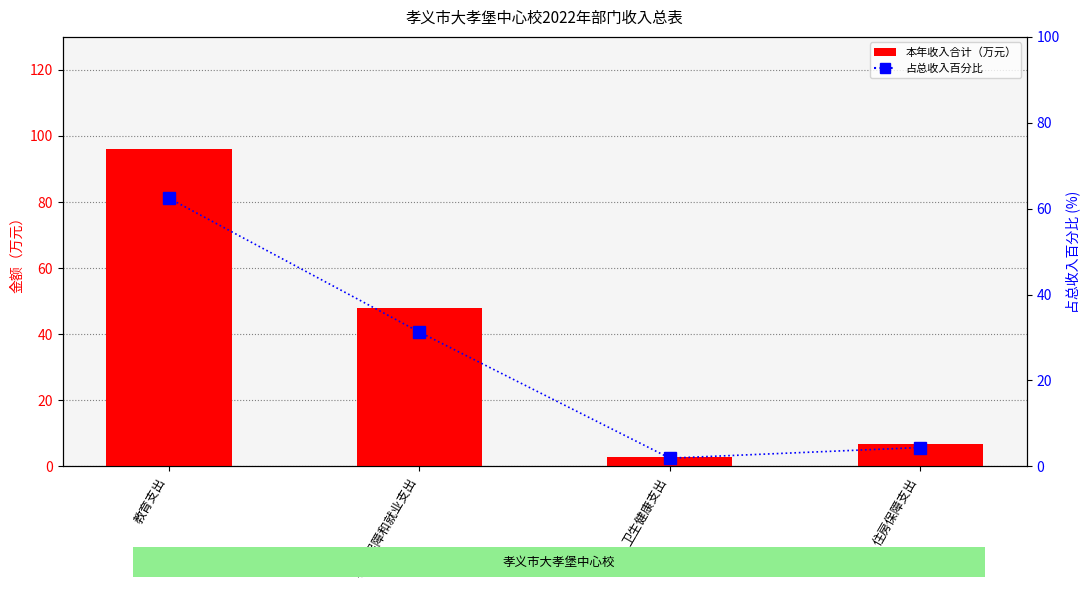

What is the minimum value for 占总收入百分比?

1.9